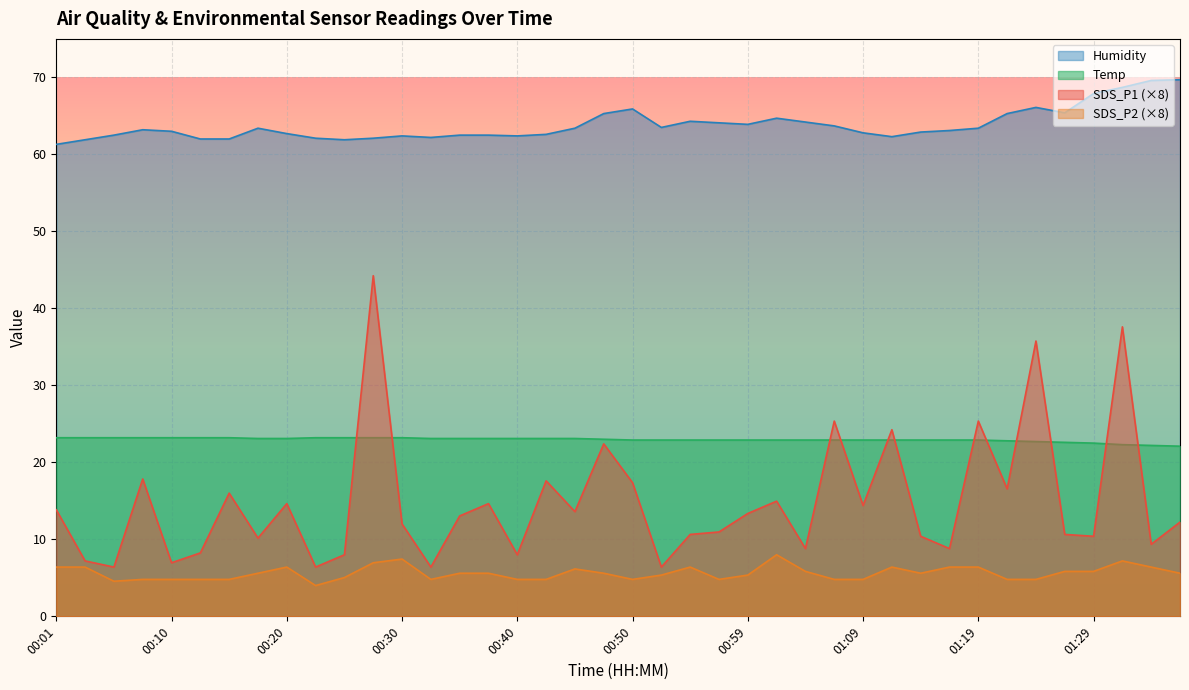

What is the approximate value of SDS_P2 at 00:42?

4.8